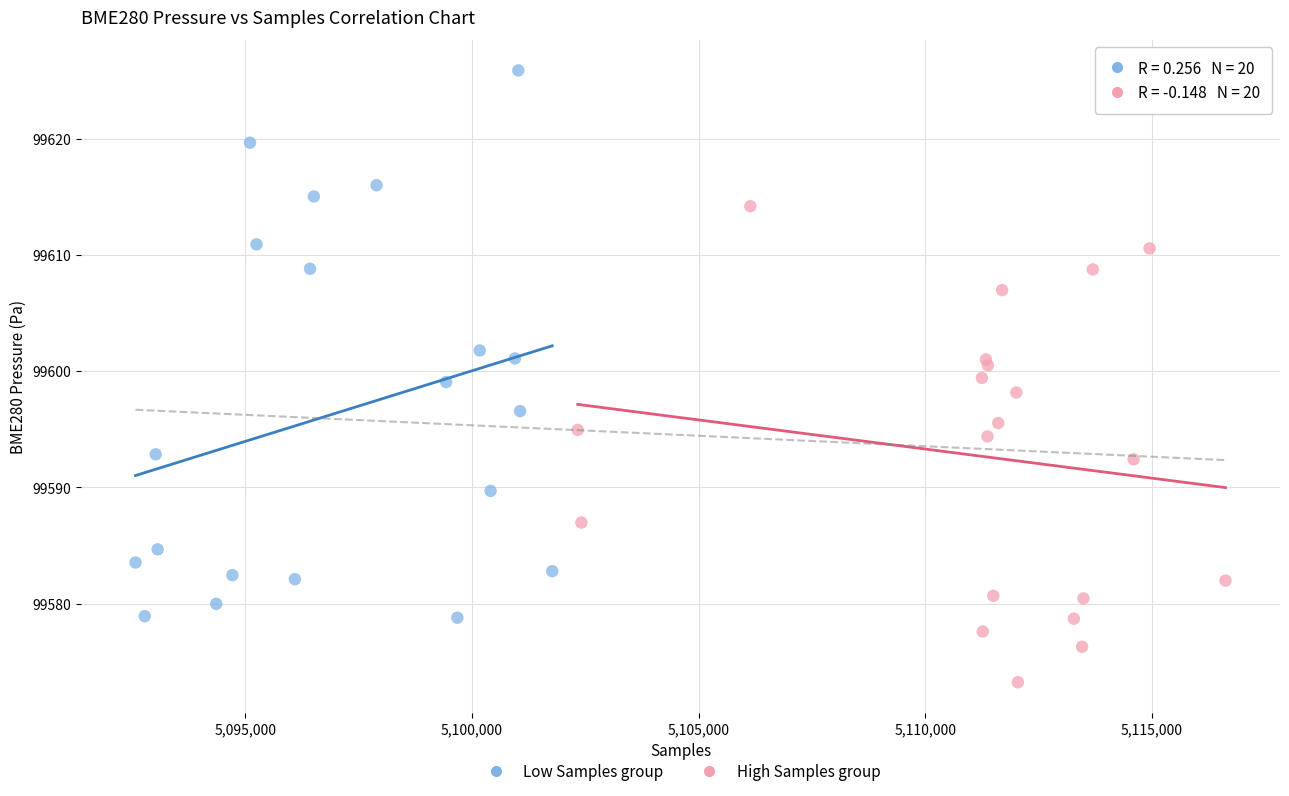

Which series contains the lowest Y value?

High Samples group